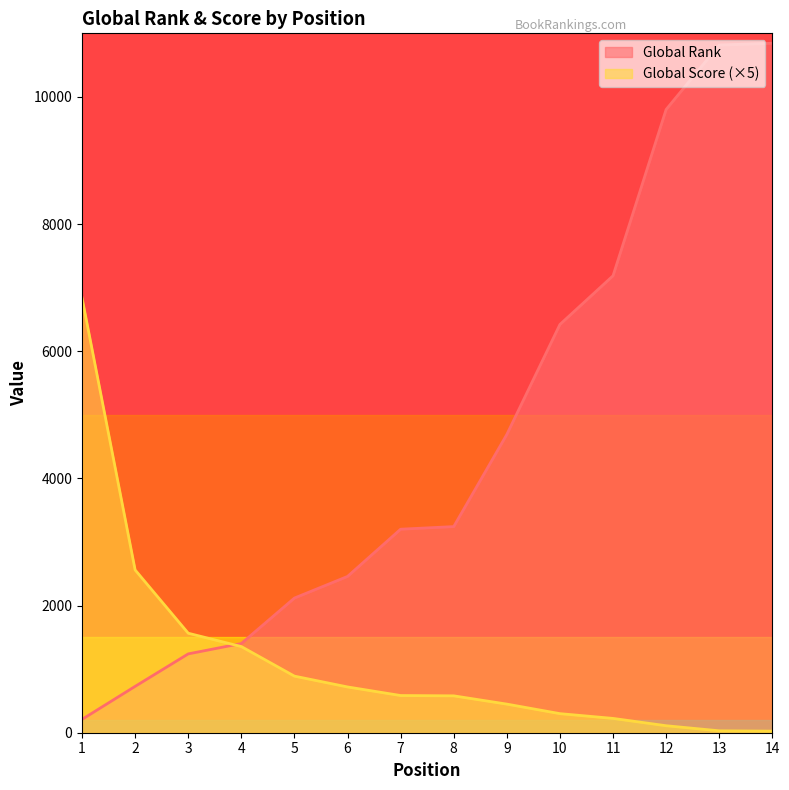

Which series has the largest total across all categories?

Global Rank